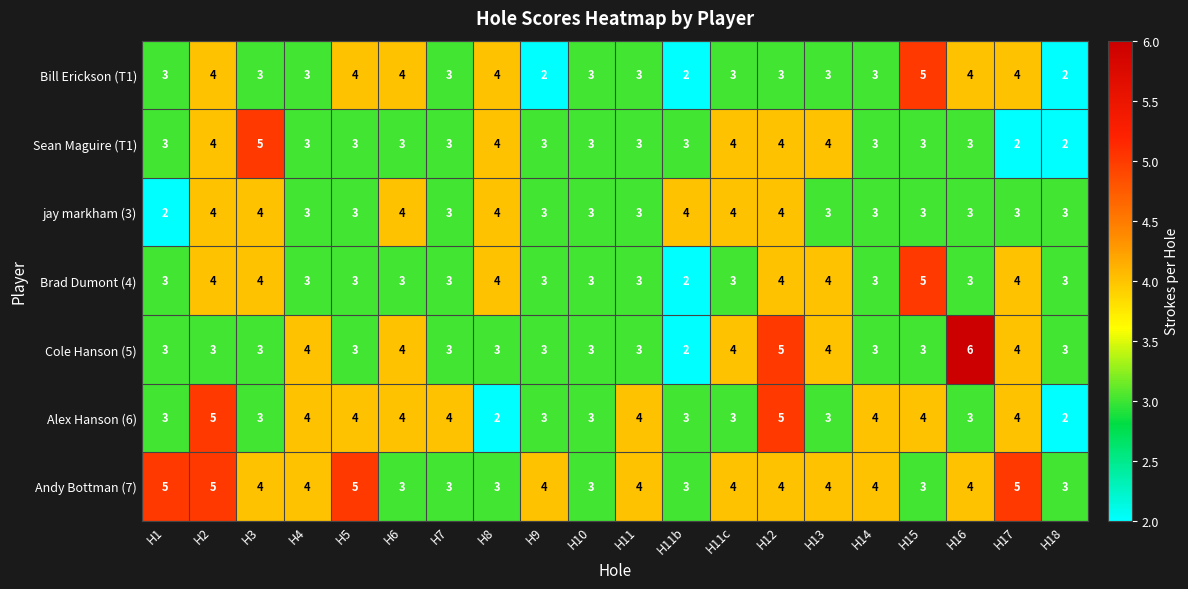

What is the sum of all Sean Maguire (T1) values?

65